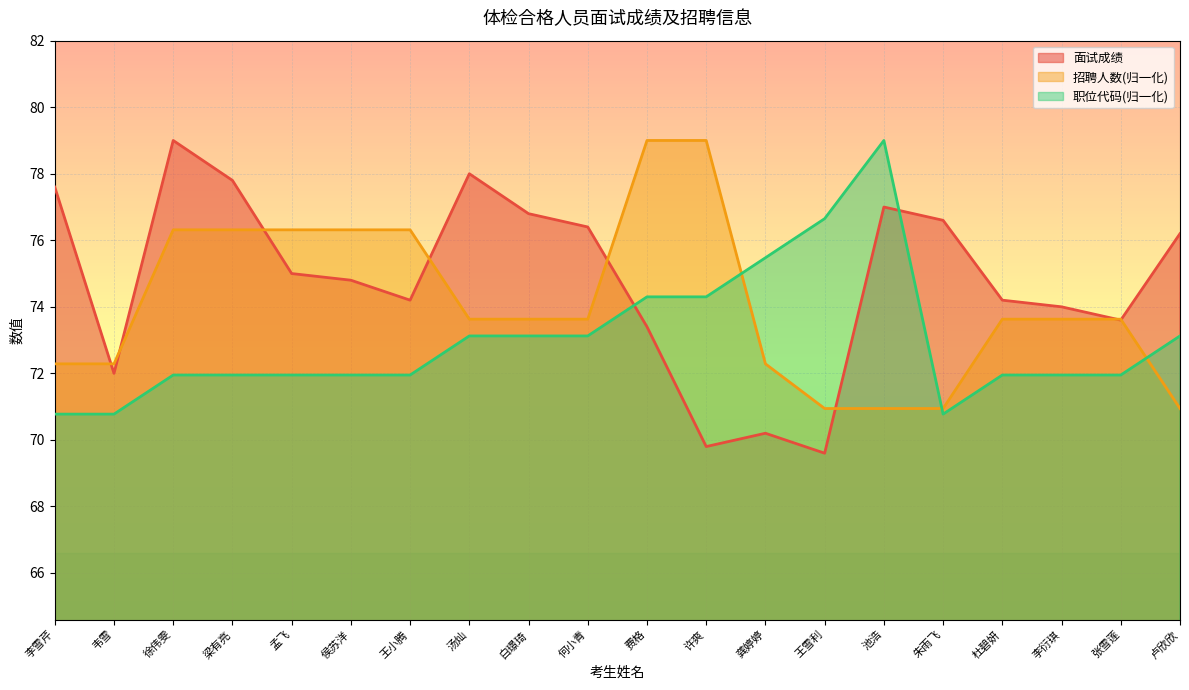

How many series are shown in this chart?

3